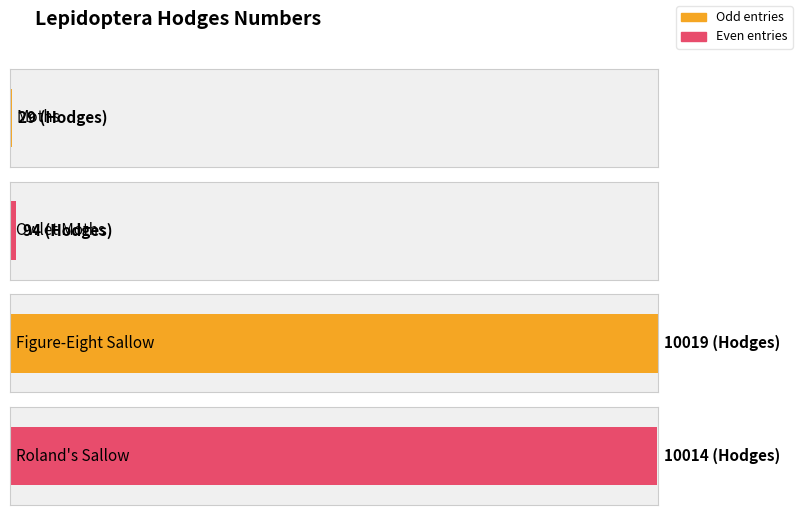

What is the label of the 1st bar from the left?

Moths